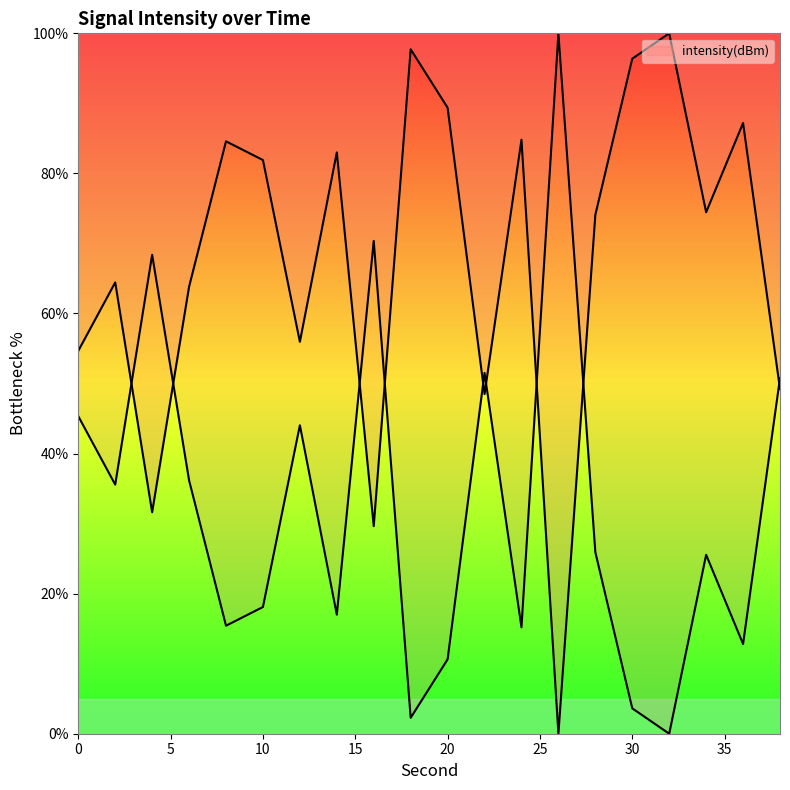

List the labels in order of value, largest first.

32, 18, 30, 20, 36, 24, 8, 14, 10, 34, 28, 2, 6, 12, 0, 38, 22, 4, 16, 26